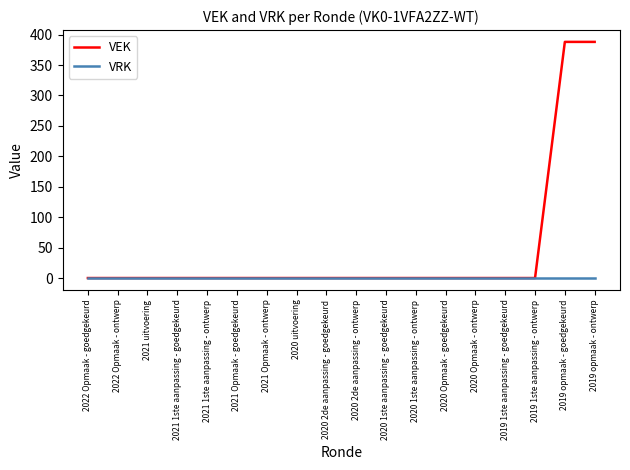

What is the maximum value for VEK?

388